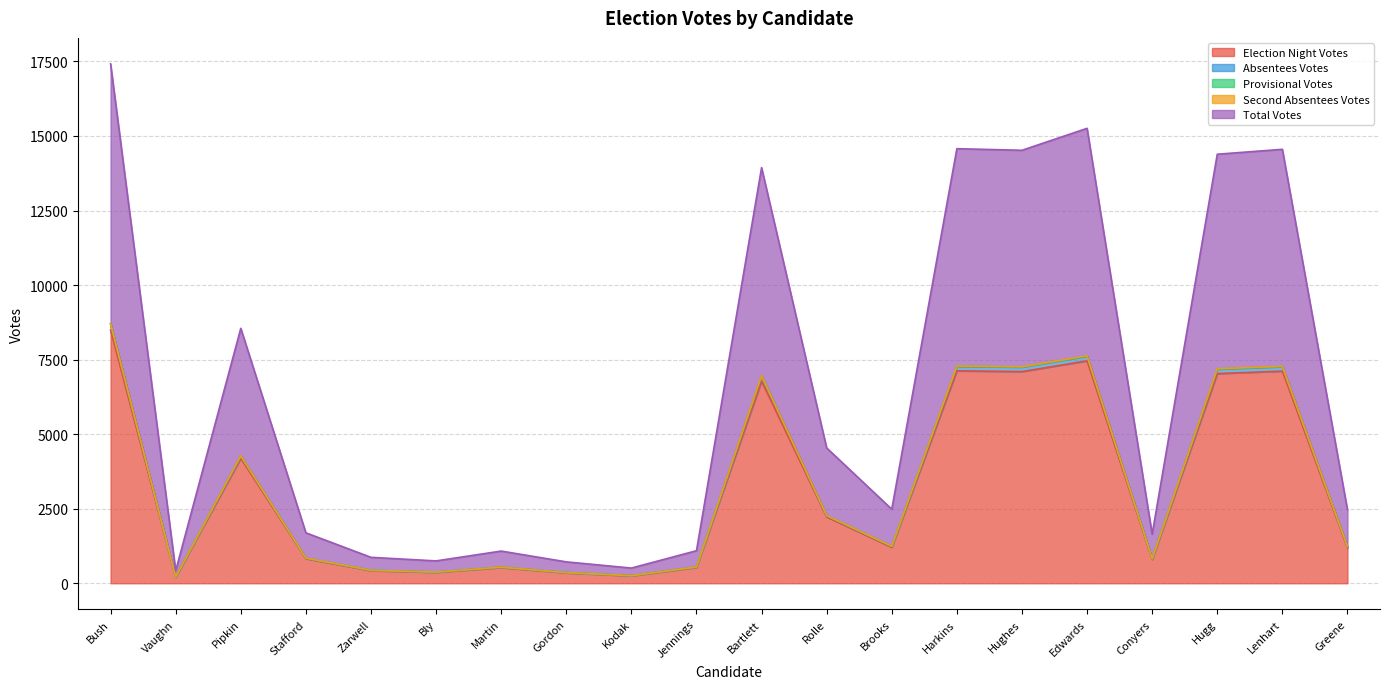

True or false: Total Votes has more than 1 points higher than both neighbors.

True